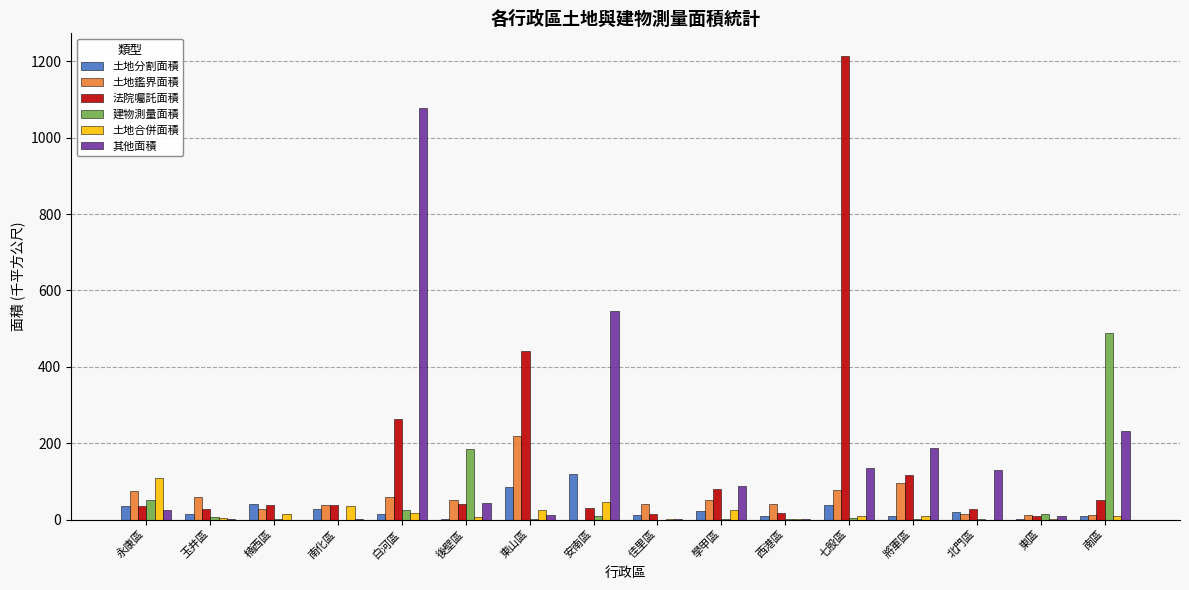

At which category does the chart reach its peak across all series?

七股區